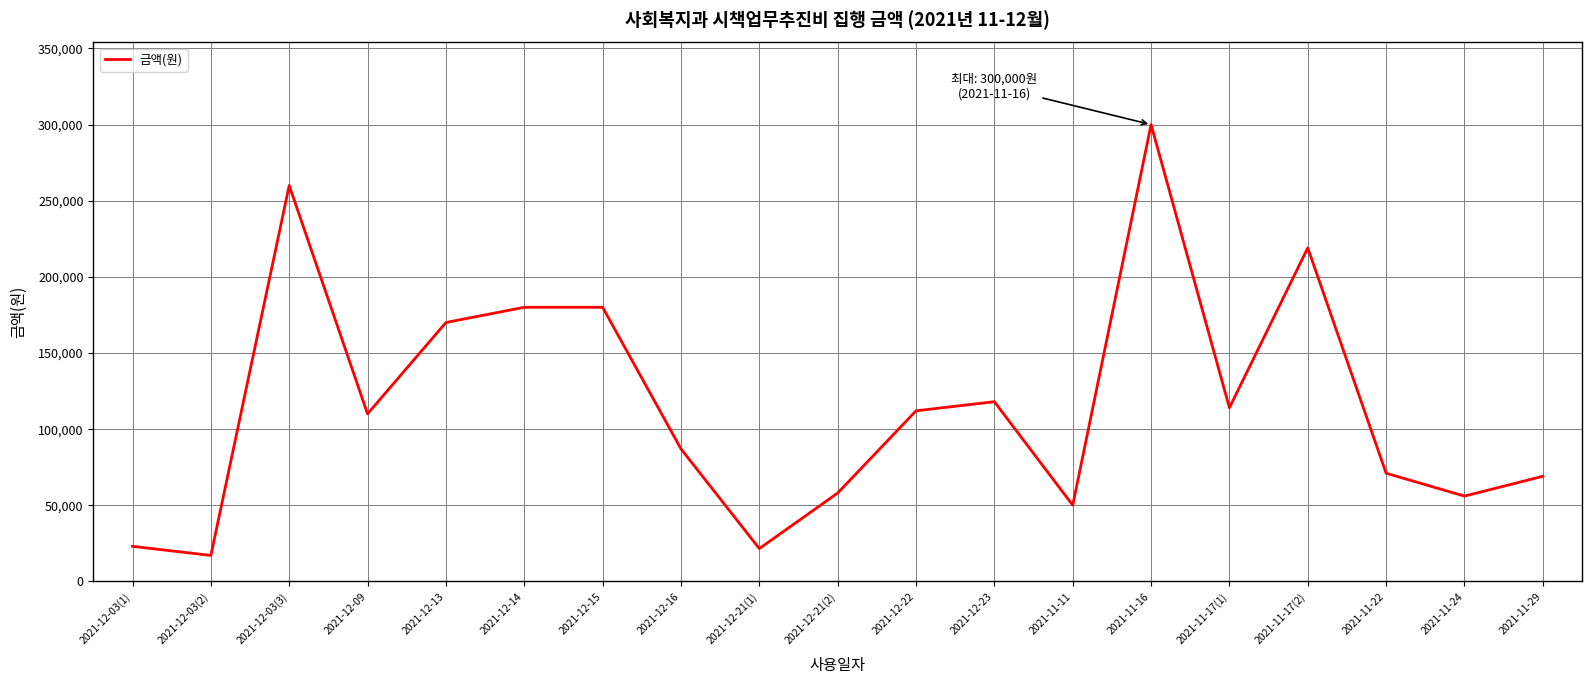

At which category does the chart reach its minimum across all series?

2021-12-03(2)